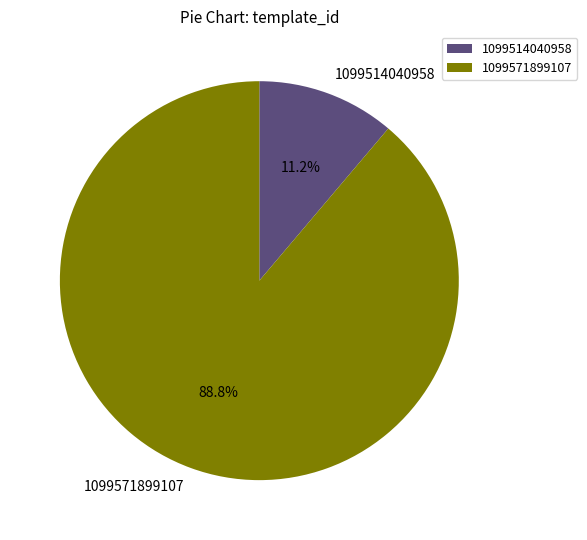

Count the number of slices in the pie.

2